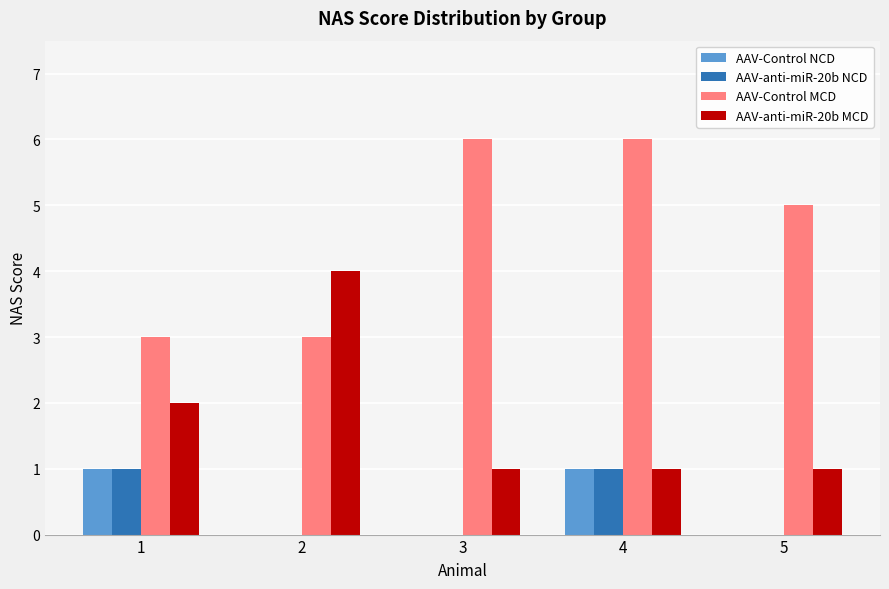

Reading left to right, list all the values displayed in this chart.

AAV-Control NCD: 1	0	0	1	0
AAV-anti-miR-20b NCD: 1	0	0	1	0
AAV-Control MCD: 3	3	6	6	5
AAV-anti-miR-20b MCD: 2	4	1	1	1